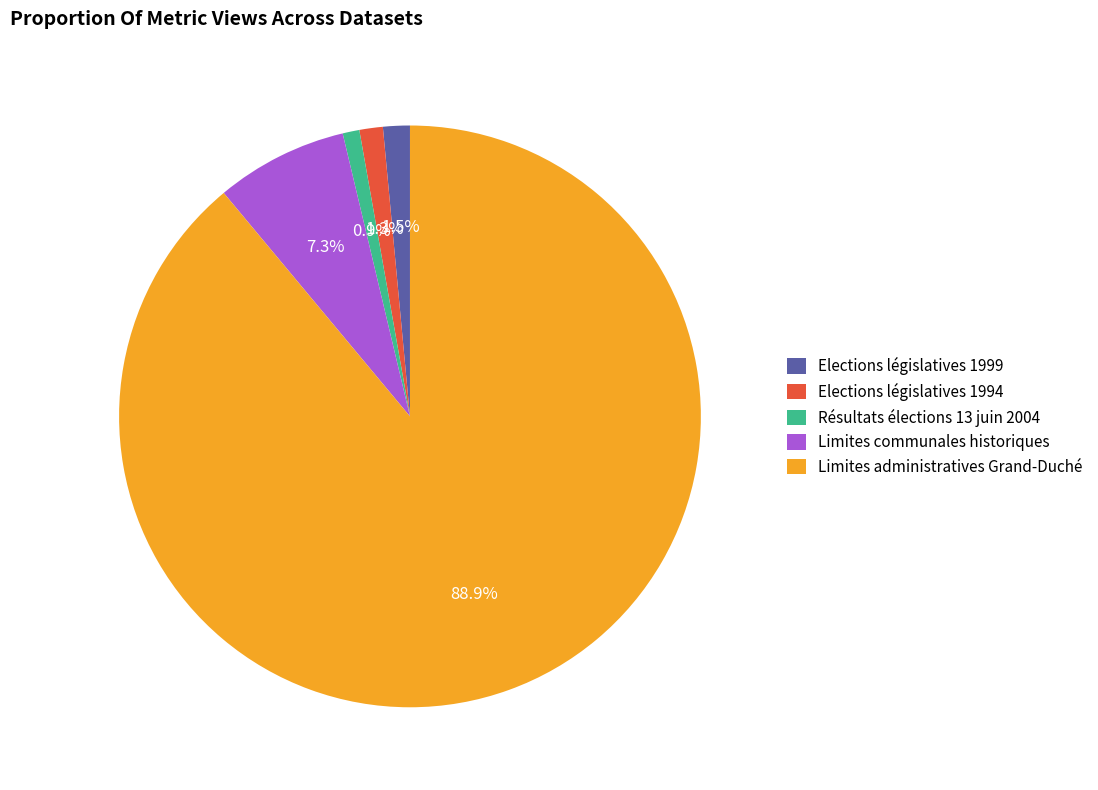

Is it true that Limites administratives Grand-Duché is 98% of the pie?

False